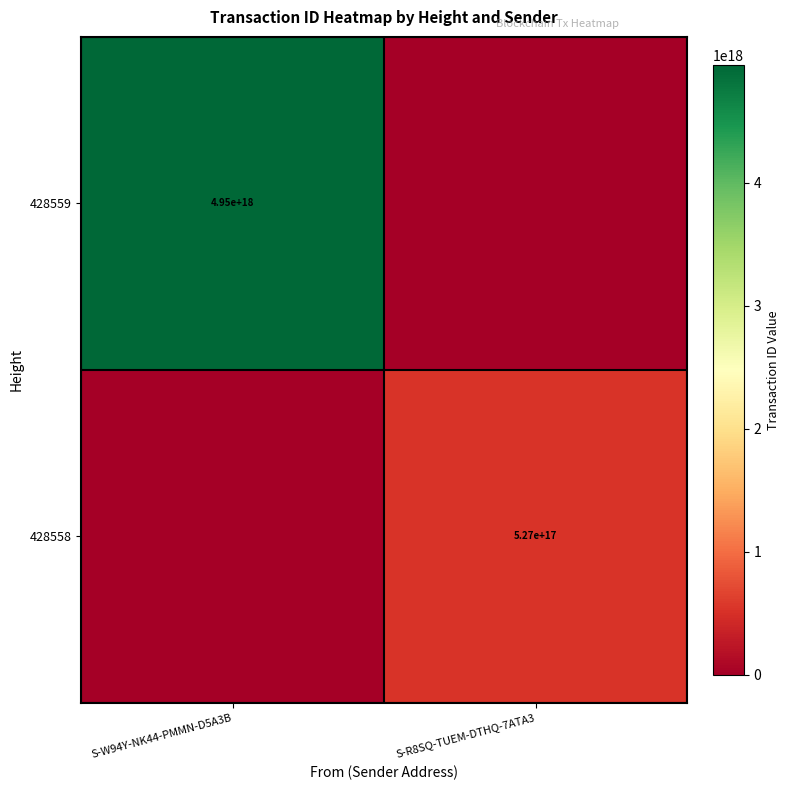

The 428559 series shows 4950000000000000000 at S-W94Y-NK44-PMMN-D5A3B. True or false?

True